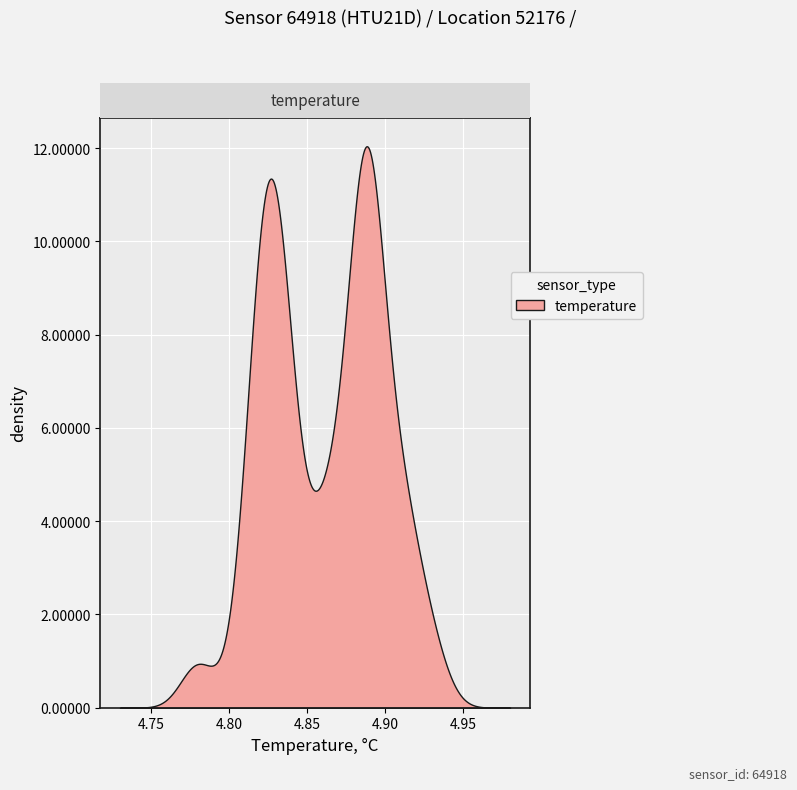

What is the value of the temperature point at the 21st from the left?

4.9